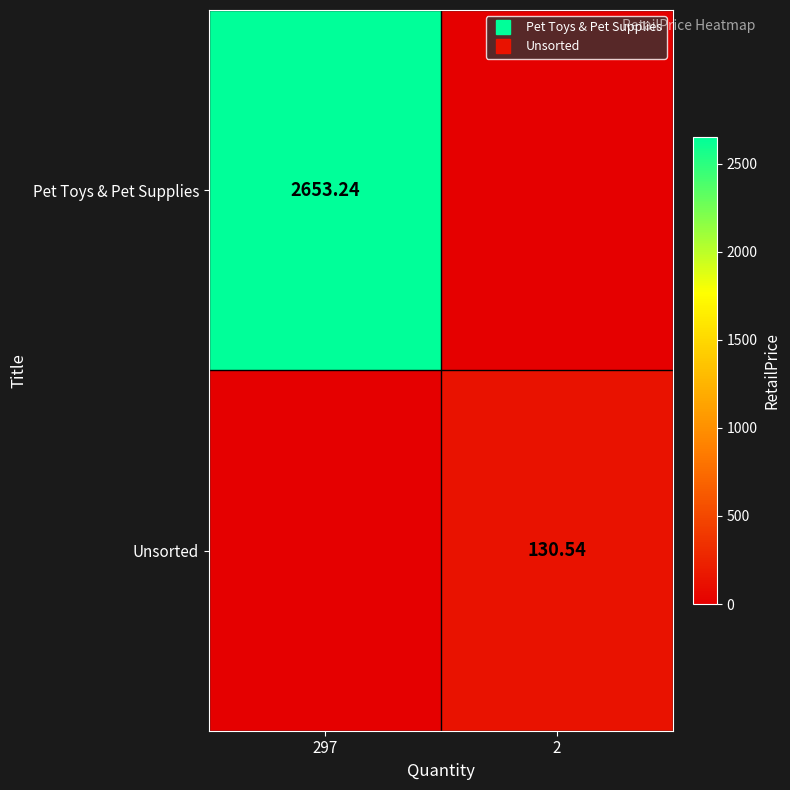

What is the sum of the Pet Toys & Pet Supplies values at 297 and 2?

2653.2